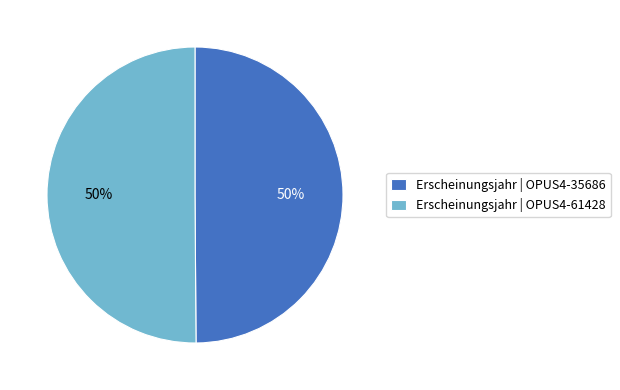

How many slices are in this pie chart?

2